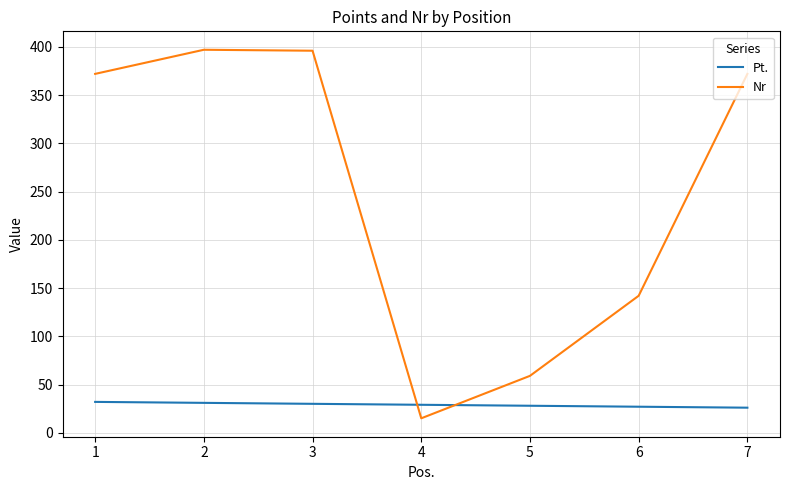

List the series in order of their overall mean, lowest first.

Pt., Nr